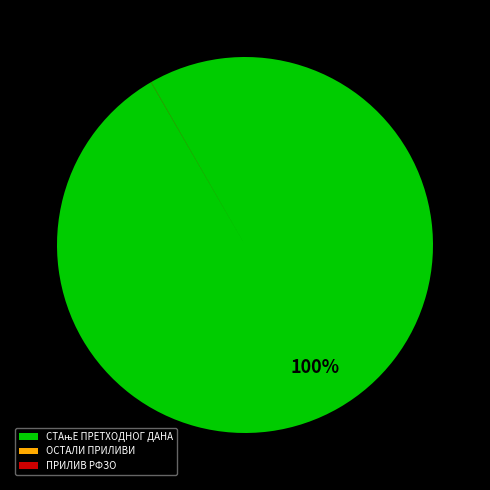

To the nearest percent, what is the difference between the largest and smallest slice percentages?

100%